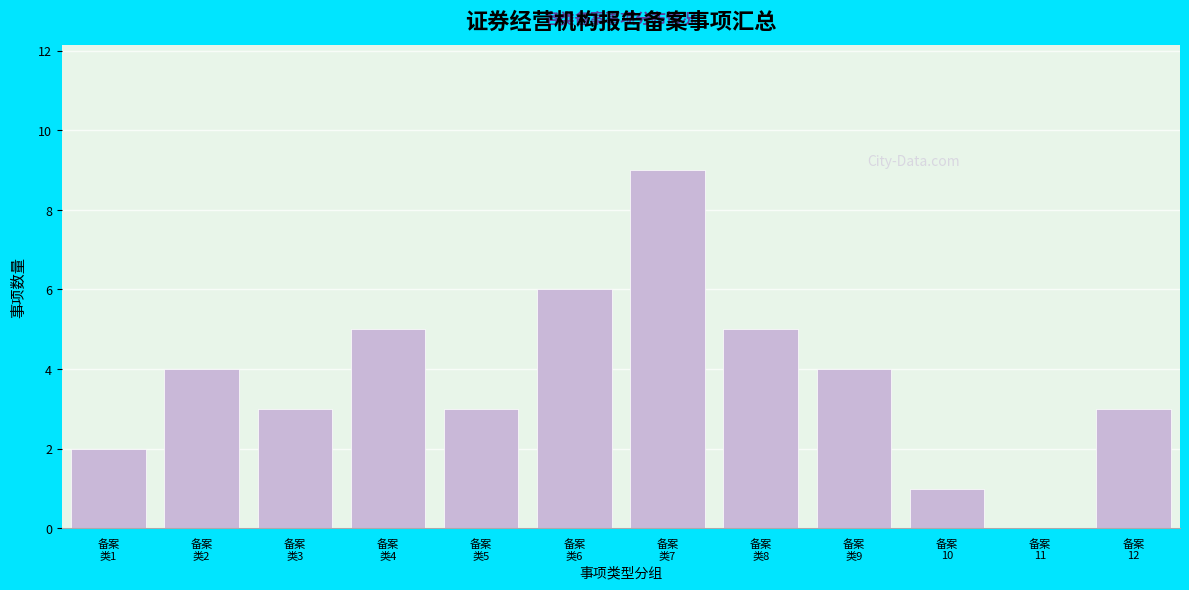

What is the greatest value displayed?

9